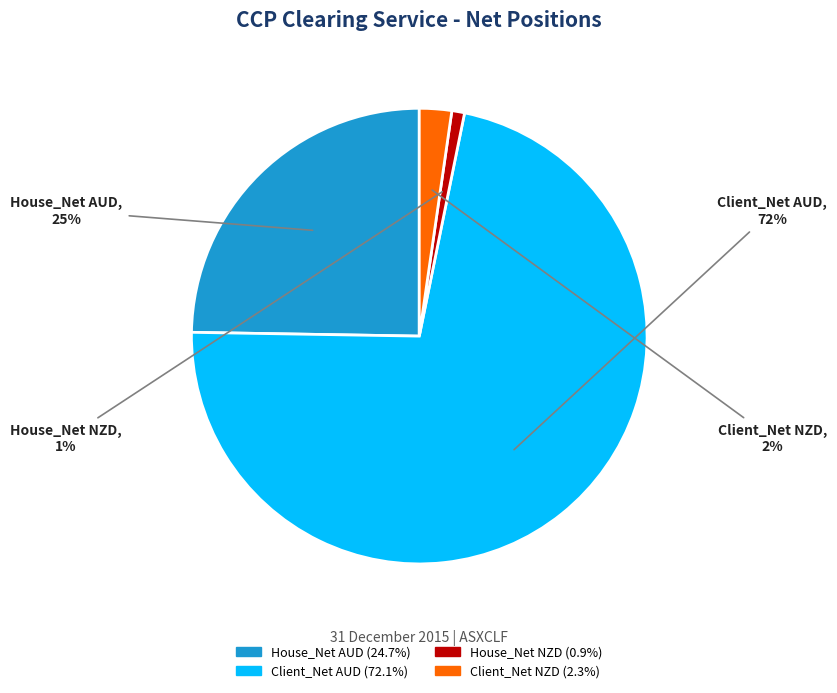

Which slice is the largest?

Client_Net AUD